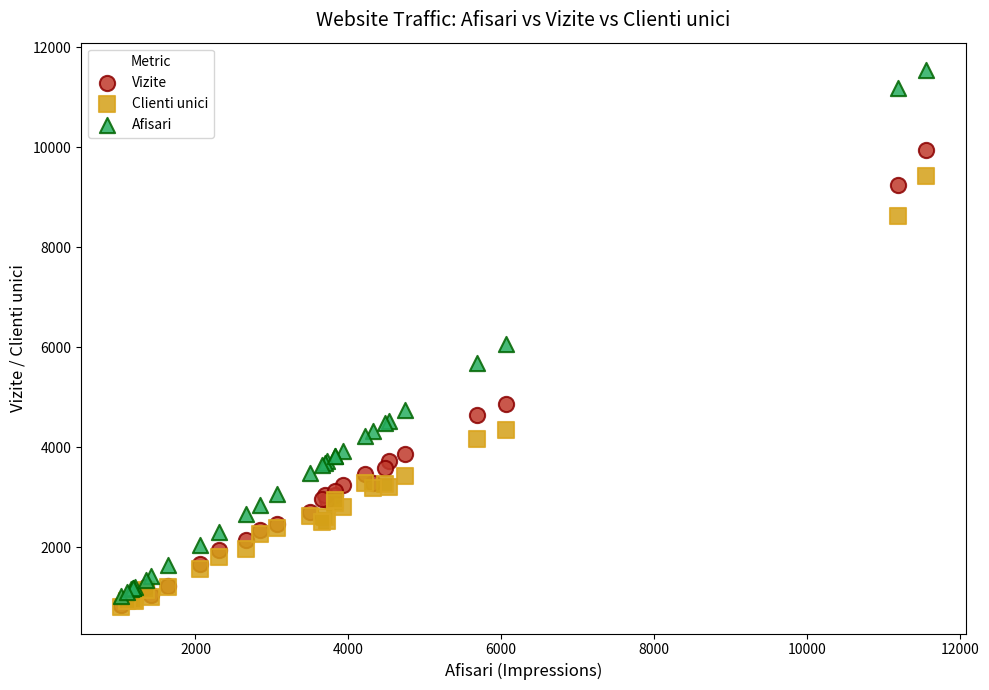

In the Vizite series, what Y value is closest to 5400?

4875